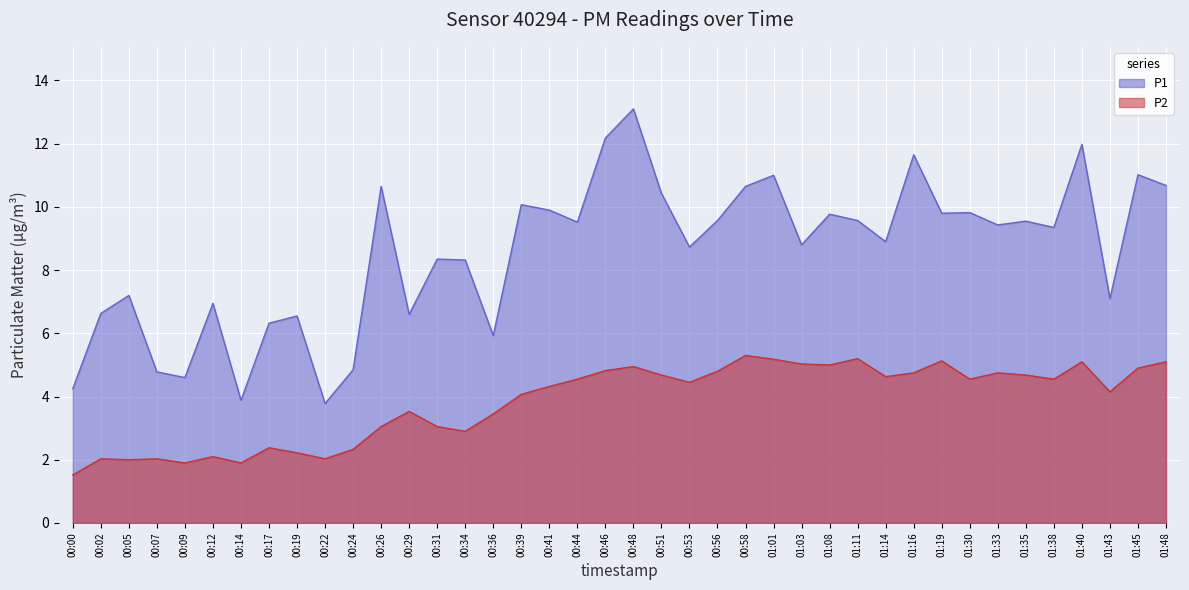

Which series has the widest spread of values?

P1